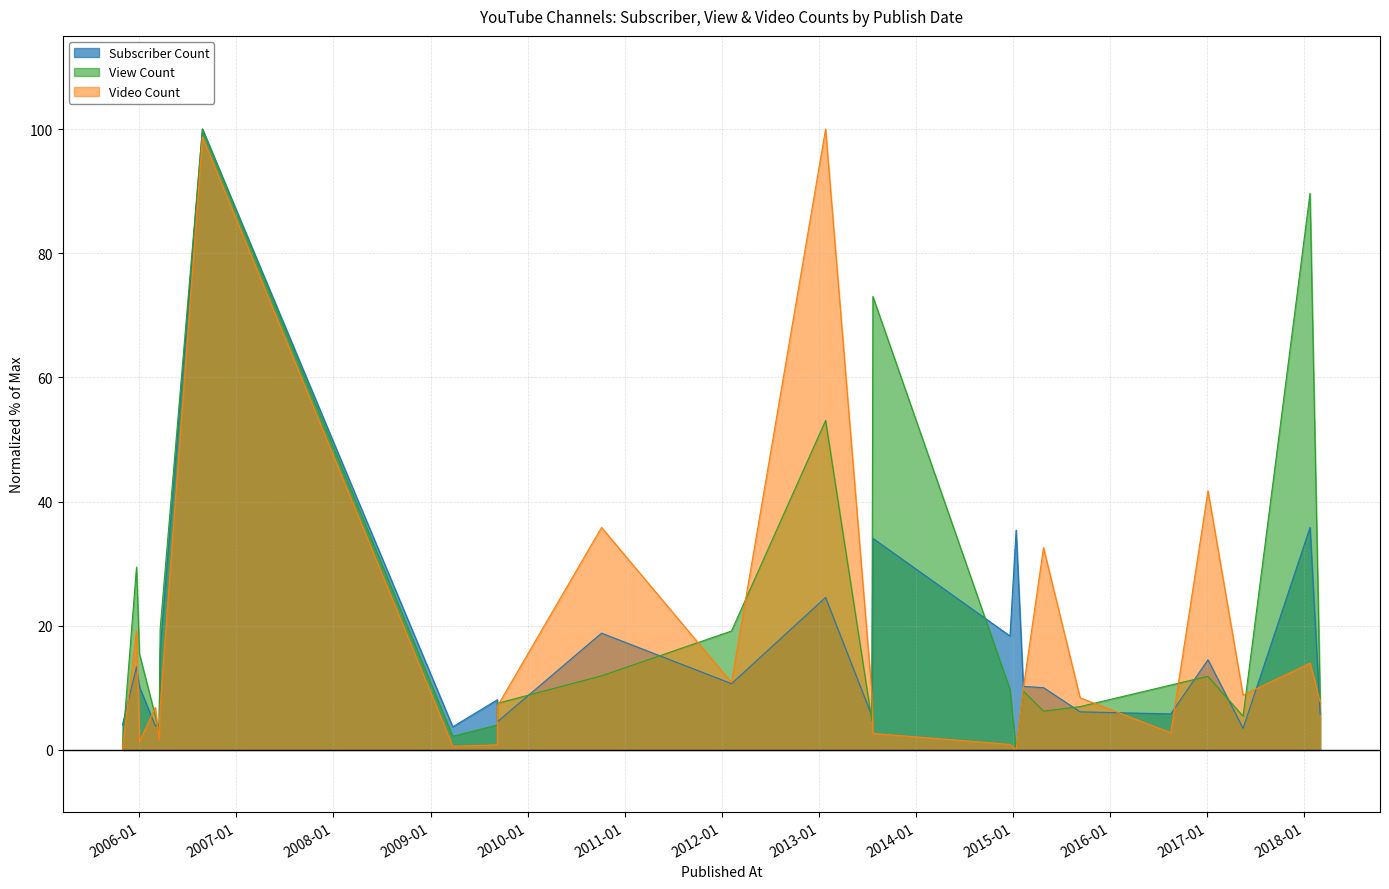

How many lines are shown in the chart?

3